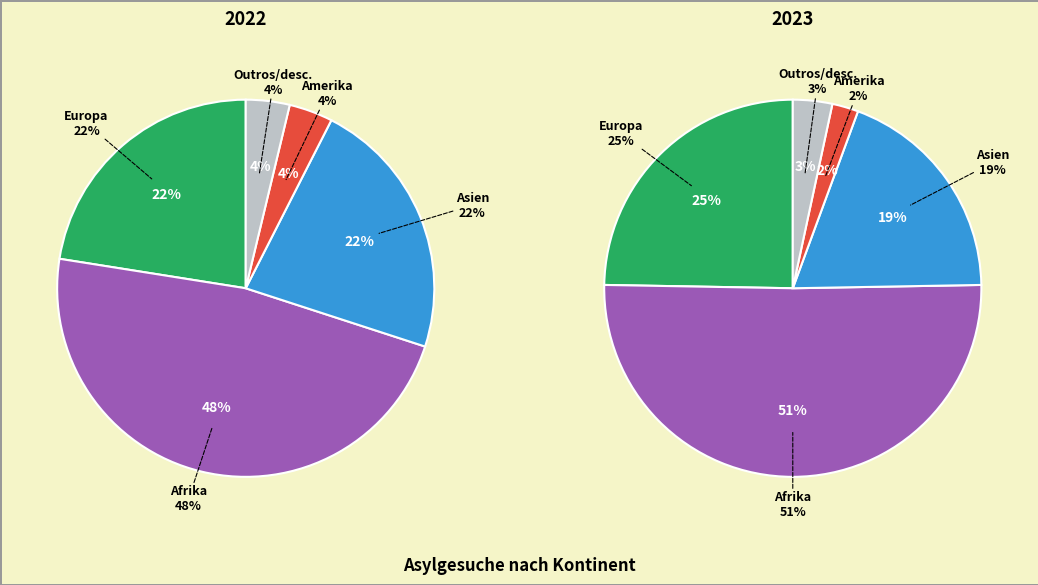

Combined, do values_2022 and 2 account for over 50%?

No